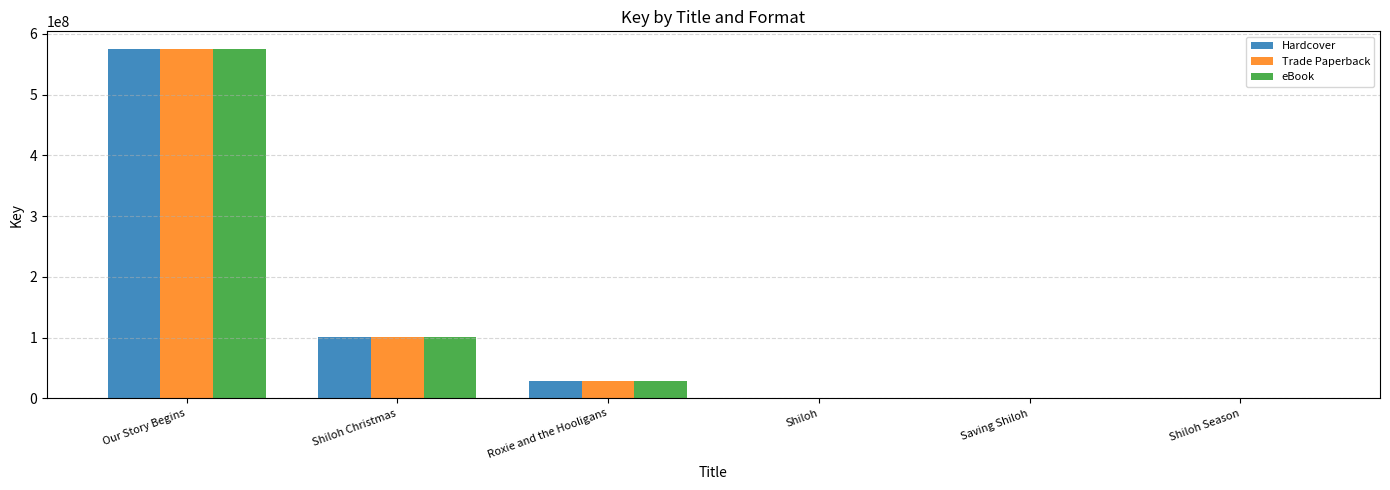

Which label corresponds to the largest value in the chart?

Our Story Begins